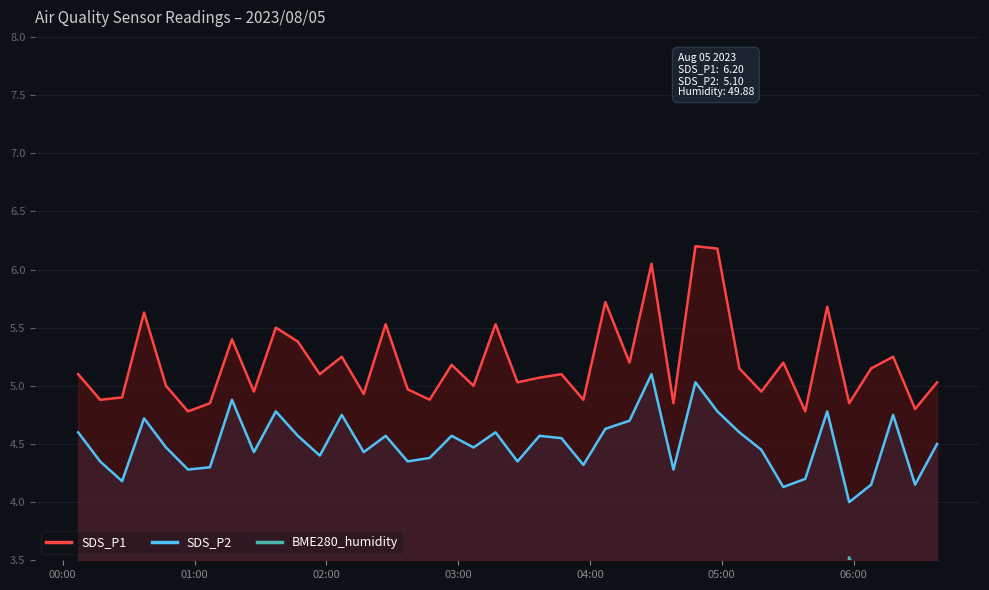

True or false: SDS_P1 and SDS_P2 intersect in this chart.

False